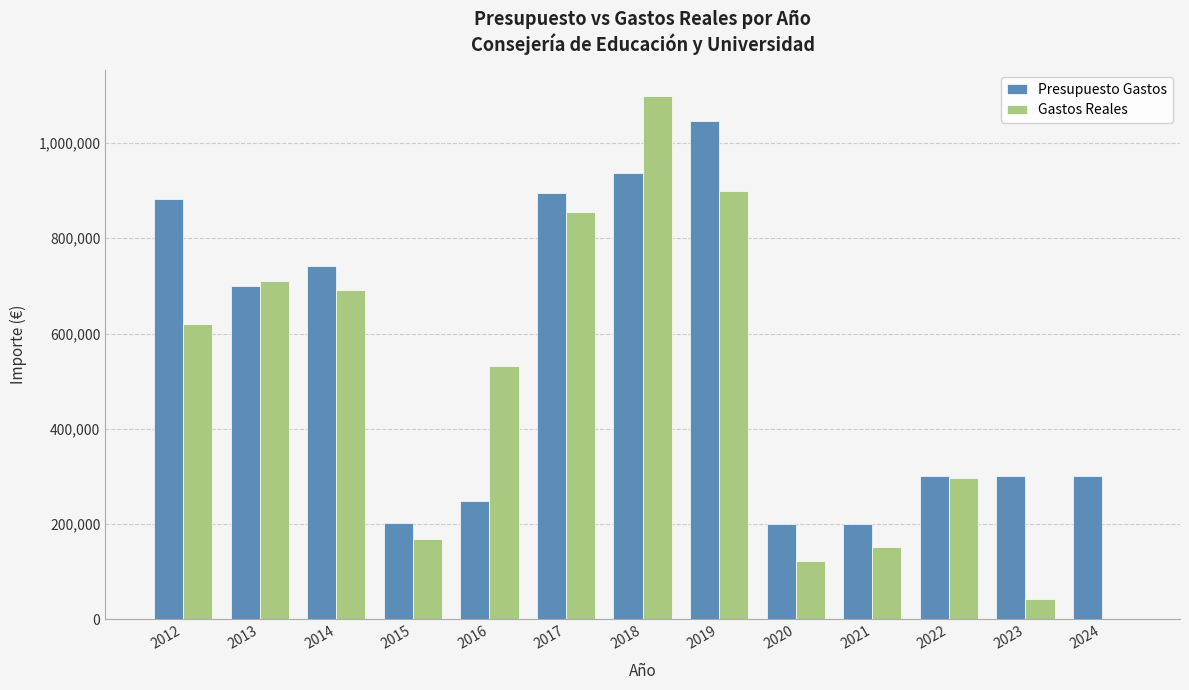

Which category has the highest value in the Gastos Reales series?

2018